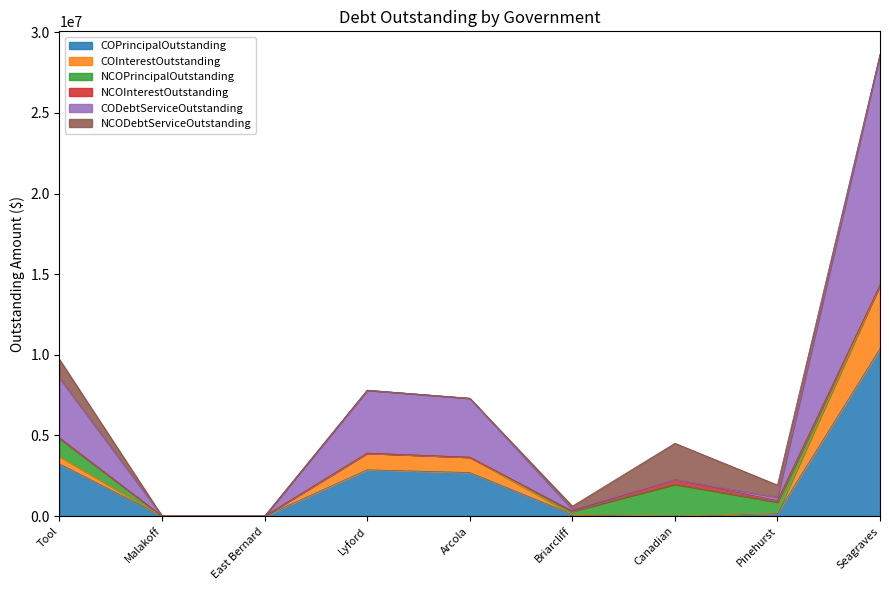

How many positive values does the COInterestOutstanding series have?

6